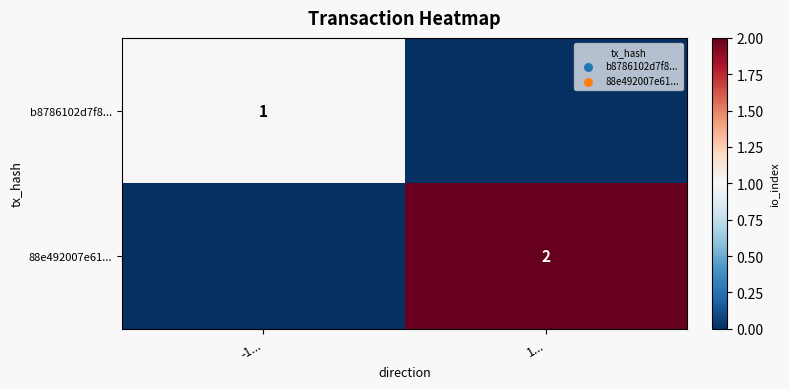

The value of 88e492007e61... at 1... is 0. True or false?

False